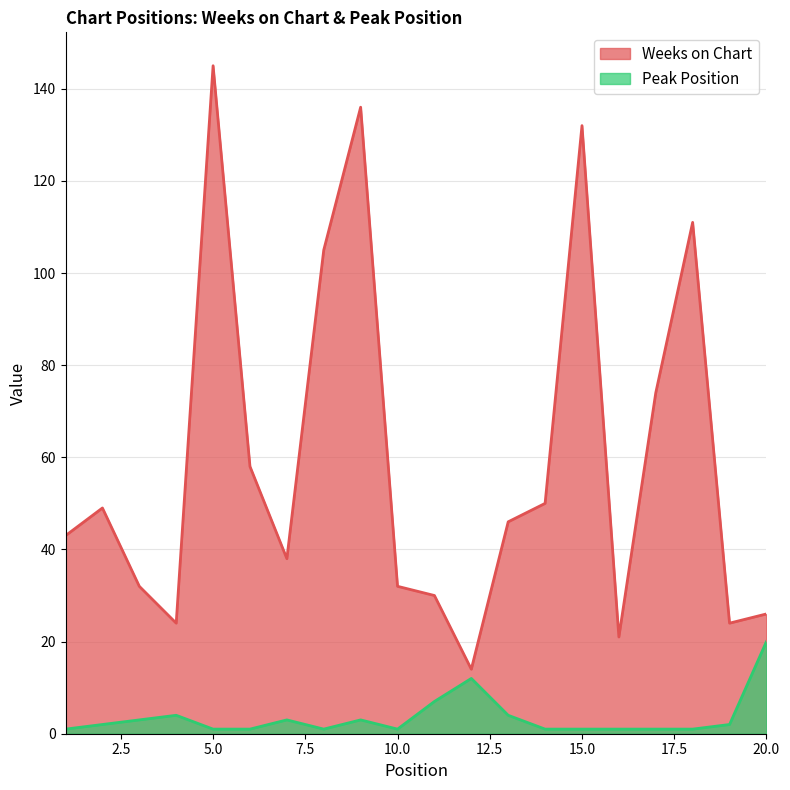

Reading right to left, list all the values displayed in this chart.

Weeks on Chart: 20=26	19=24	18=111	17=74	16=21	15=132	14=50	13=46	12=14	11=30	10=32	9=136	8=105	7=38	6=58	5=145	4=24	3=32	2=49	1=43
Peak Position: 20=20	19=2	18=1	17=1	16=1	15=1	14=1	13=4	12=12	11=7	10=1	9=3	8=1	7=3	6=1	5=1	4=4	3=3	2=2	1=1